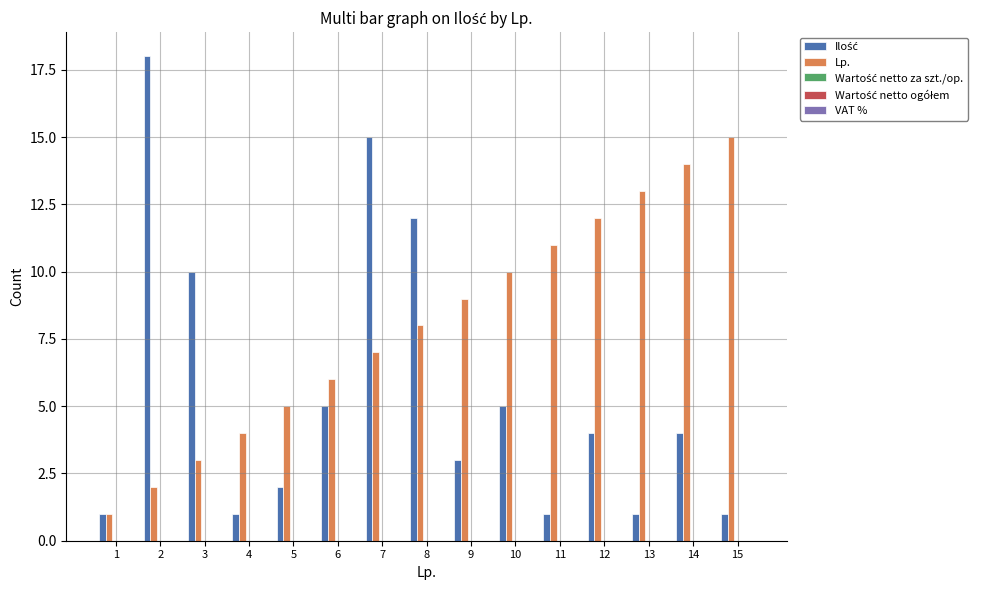

Which series has the largest total across all categories?

Lp.